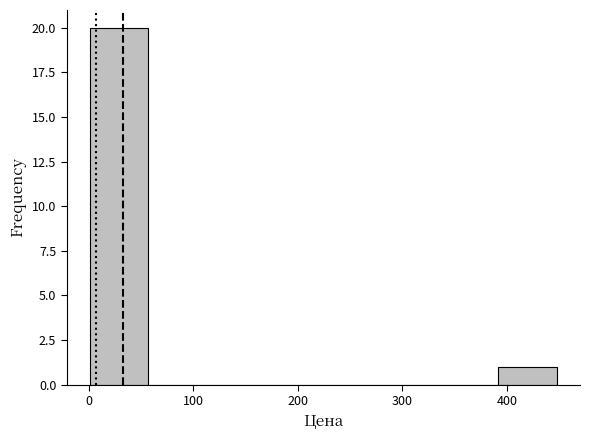

Reading left to right, transcribe this chart: for each bar, give the range it covers on the x-axis and its height. Neither the bar edges nor the heights are printed on the chart, so give them approximately, as read against the axes.

0 to 60: 20
60 to 110: 0
110 to 170: 0
170 to 220: 0
220 to 280: 0
280 to 340: 0
340 to 390: 0
390 to 450: 1